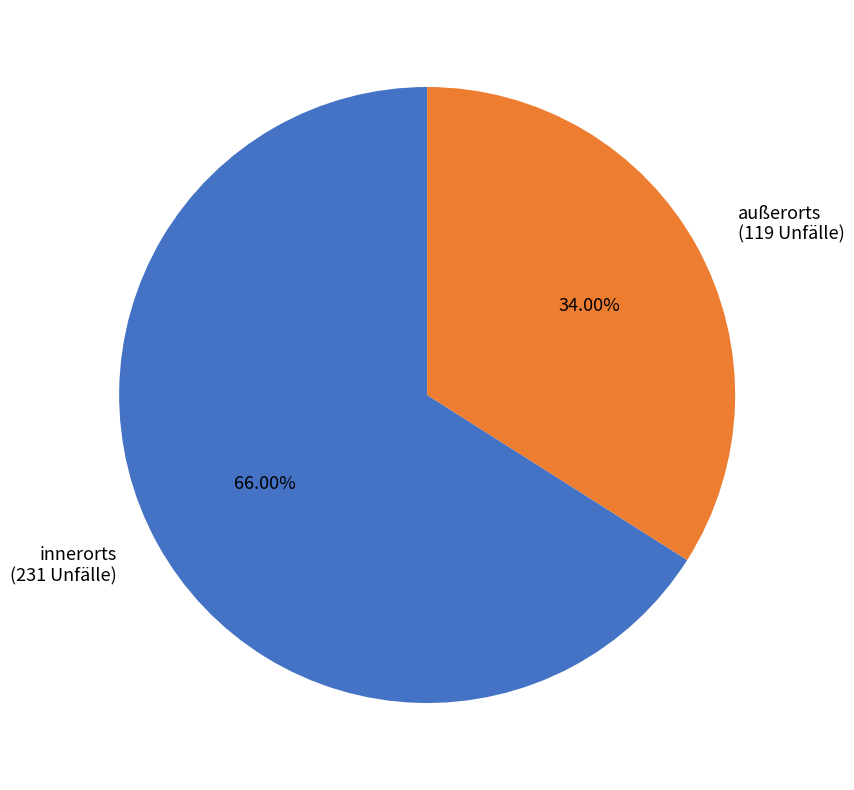

What portion of the pie excludes innerorts?

34.0%